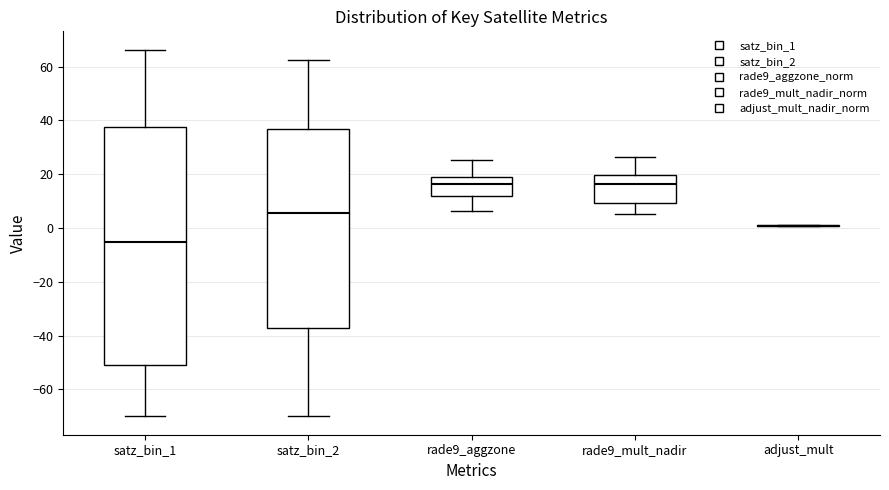

Reading left to right, transcribe this box plot: for each box, give where its median line is, the range the box spans, and where its two whiskers end, as read against the y-axis. The values are not printed on the chart, so give them approximately, as read against the axis.

satz_bin_1: median -6, box -50 to 38, whiskers -70 to 66
satz_bin_2: median 6, box -38 to 36, whiskers -70 to 62
rade9_aggzone: median 16, box 12 to 20, whiskers 6 to 26
rade9_mult_nadir: median 16, box 10 to 20, whiskers 6 to 26
adjust_mult: box collapsed to a line at 0, whiskers 0 to 2